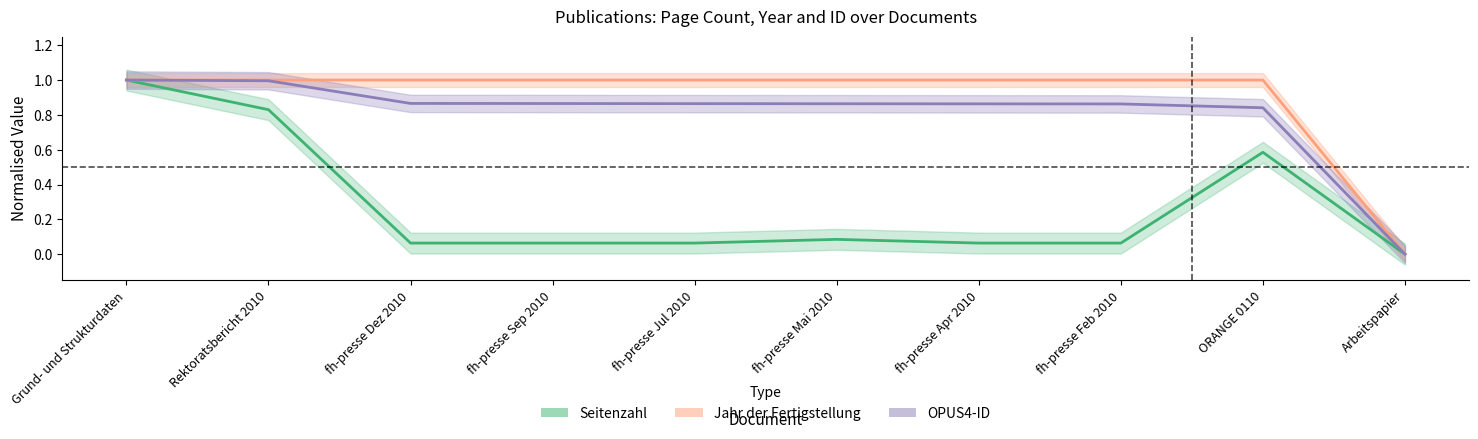

In Seitenzahl, how many points are higher than both neighbors (excluding endpoints)?

2